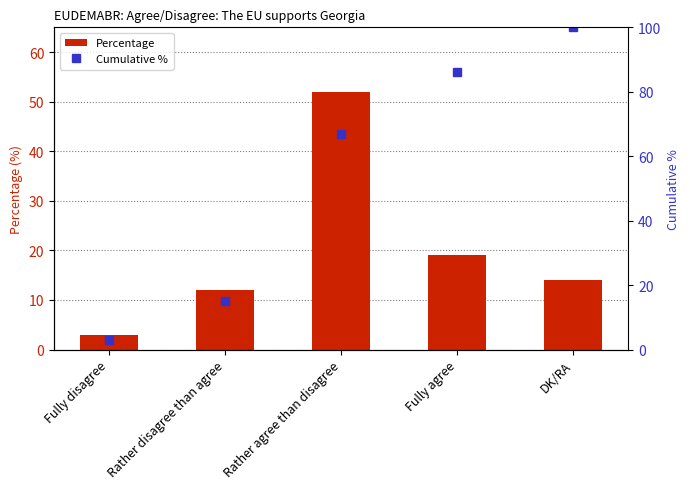

Between Rather agree than disagree and Fully agree, which series saw the biggest shift?

Percentage